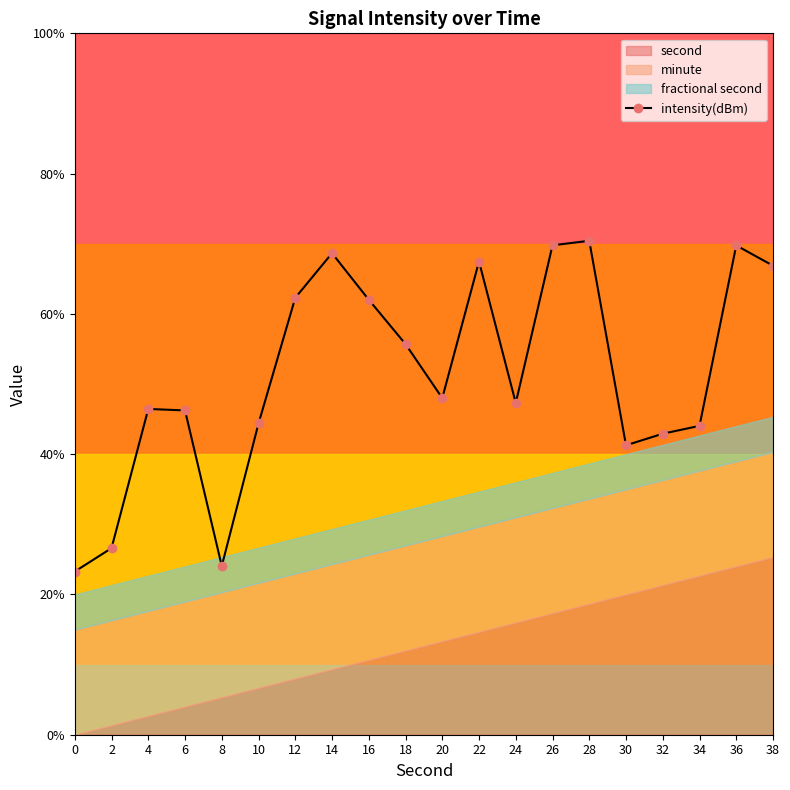

List the labels in order of value, largest first.

28, 26, 36, 14, 22, 38, 12, 16, 18, 20, 24, 4, 6, 10, 34, 32, 30, 2, 8, 0